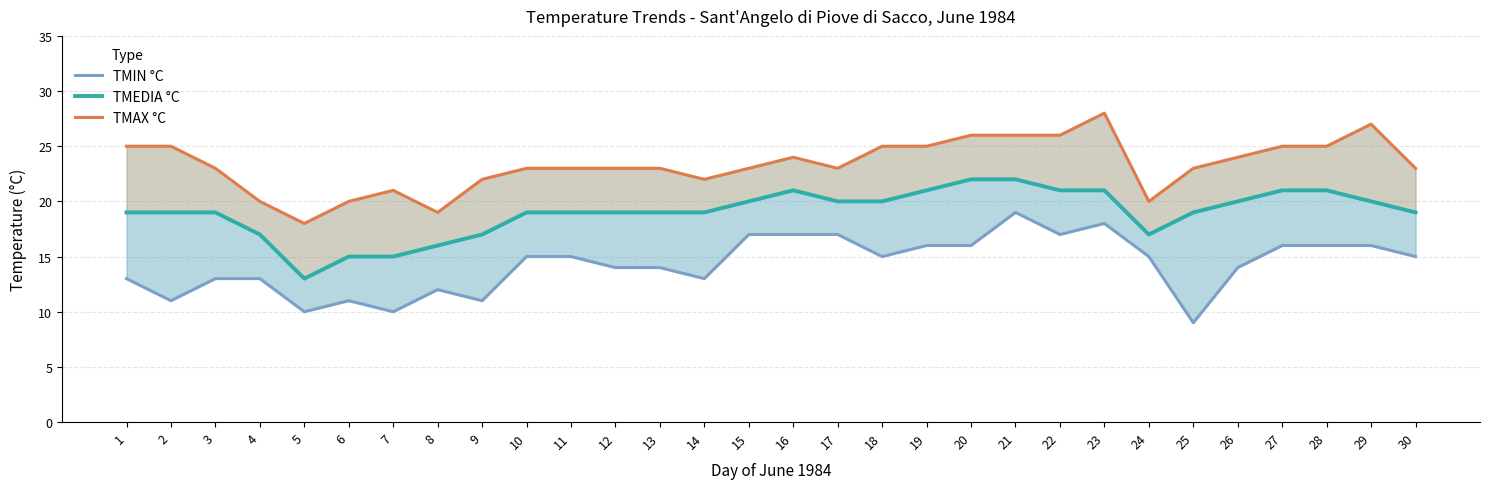

True or false: TMEDIA °C and TMAX °C cross at least once.

False